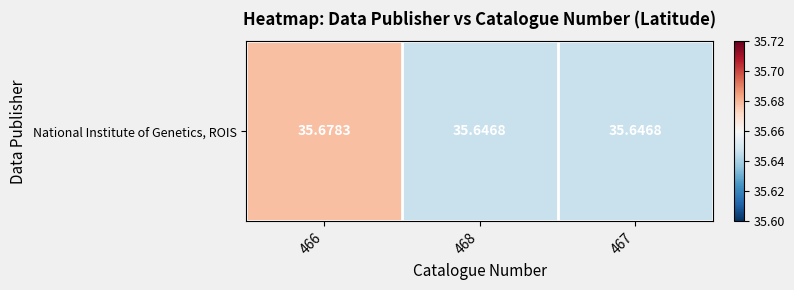

Reading left to right, list all the values displayed in this chart.

466=35.7	468=35.6	467=35.6